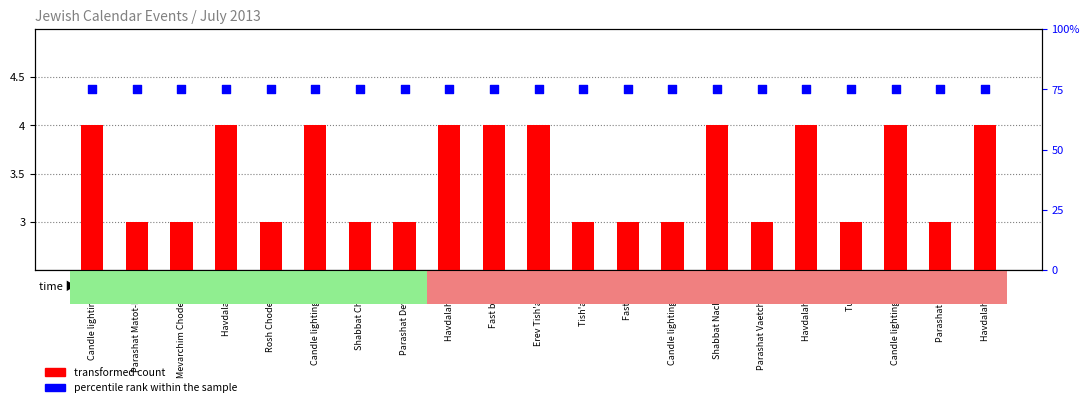

Is the value of percentile rank within the sample at Havdalah 7/20 greater than the value of transformed count at Havdalah 7/27?

No